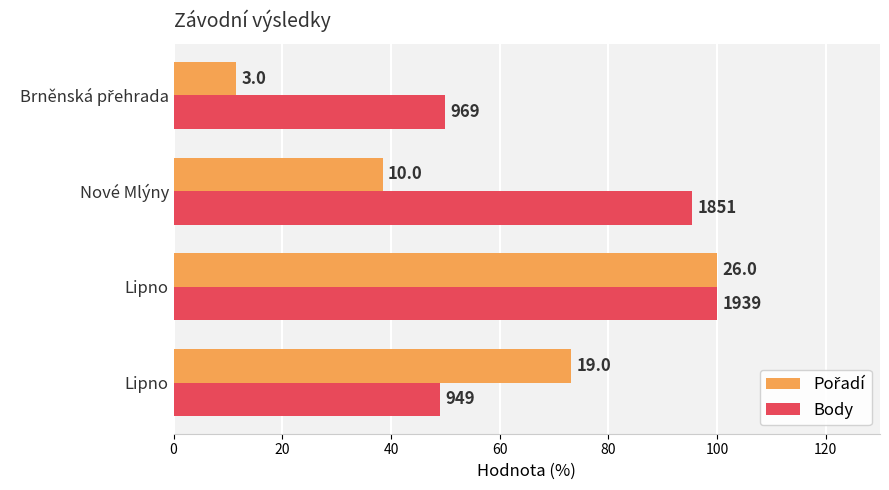

Which series has the widest spread of values?

Pořadí